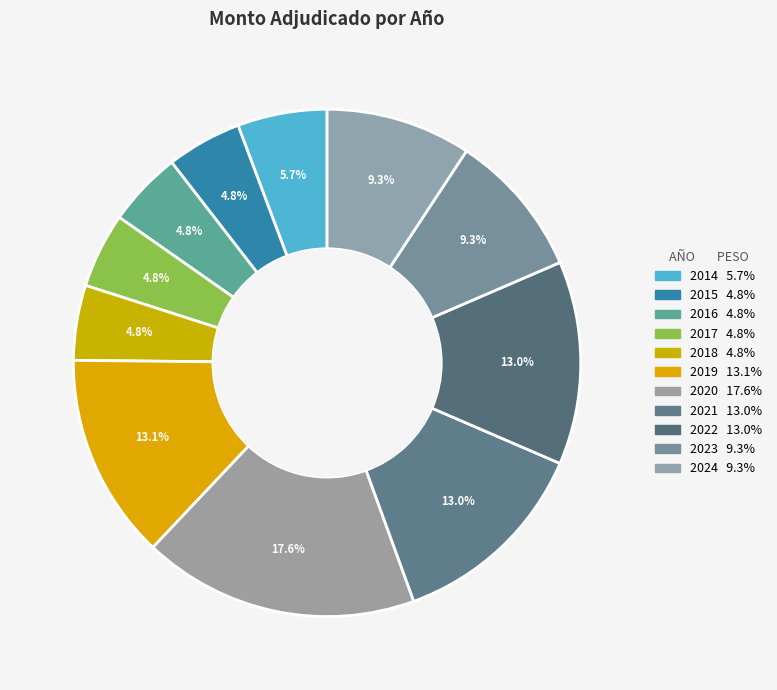

What is the ratio of the value at 2014 to the value at 2017?

1.2